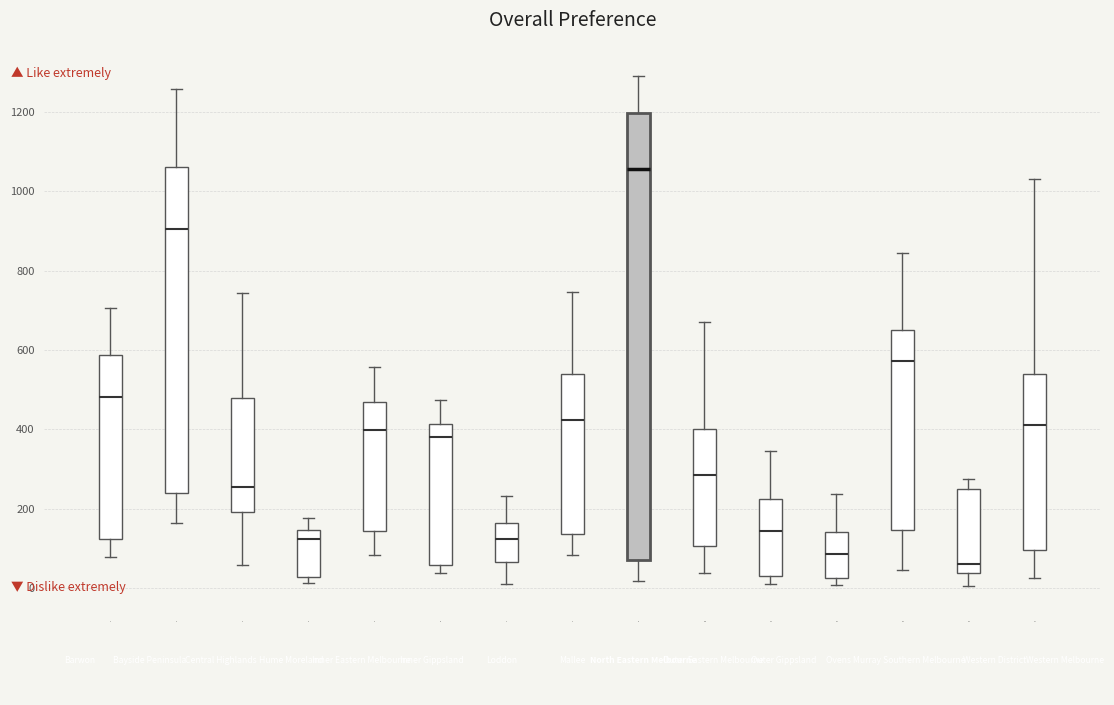

Reading left to right, read every box against the y-axis: the position of its median line, the range the box covers, and the ends of its whiskers. The values are not printed on the chart, so give them approximately, as read against the axis.

1: median 480, box 120 to 580, whiskers 80 to 700
2: median 900, box 240 to 1060, whiskers 160 to 1260
3: median 260, box 200 to 480, whiskers 60 to 740
4: median 120, box 20 to 140, whiskers 20 (just below the box's lower edge) to 180
5: median 400, box 140 to 460, whiskers 80 to 560
6: median 380, box 60 to 420, whiskers 40 to 480
7: median 120, box 60 to 160, whiskers 20 to 240
8: median 420, box 140 to 540, whiskers 80 to 740
9: median 1060, box 80 to 1200, whiskers 20 to 1300
10: median 280, box 100 to 400, whiskers 40 to 680
11: median 140, box 40 to 220, whiskers 20 to 340
12: median 80, box 20 to 140, whiskers 0 to 240
13: median 580, box 140 to 660, whiskers 40 to 840
14: median 60, box 40 to 240, whiskers 0 to 280
15: median 420, box 100 to 540, whiskers 20 to 1040